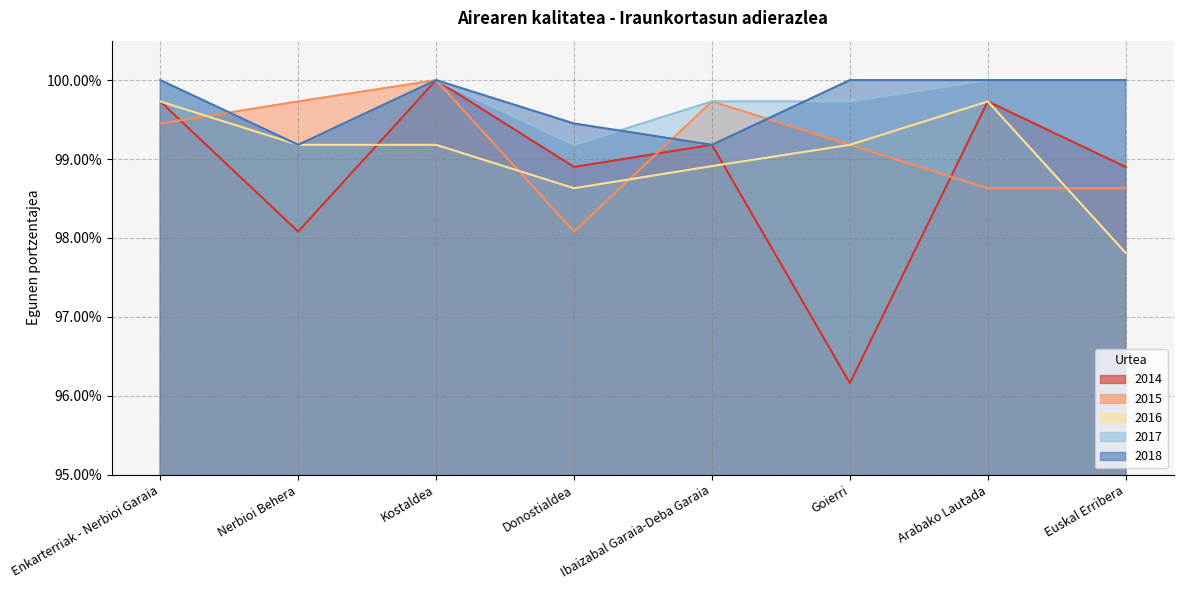

Which series ends up on top after the final intersection of 2015 and 2017?

2015